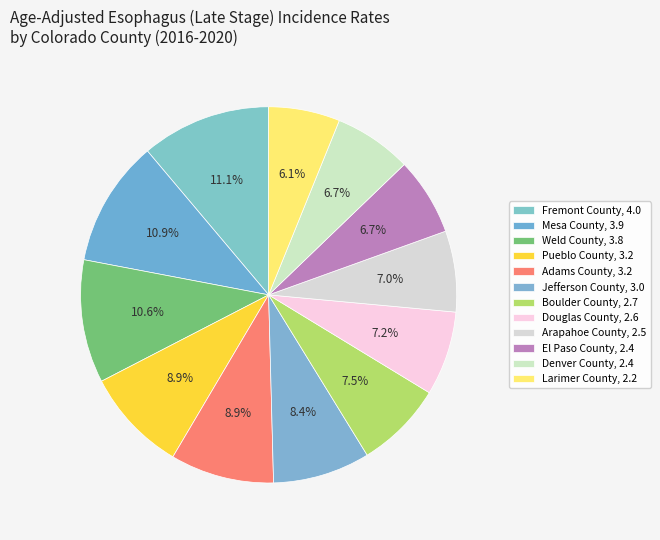

To the nearest percent, what portion does Douglas County represent?

7%